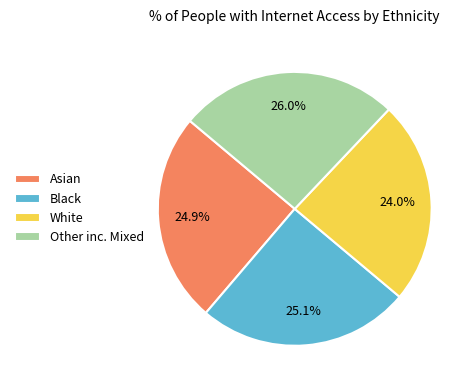

The Black slice represents 25% of the pie. True or false?

True